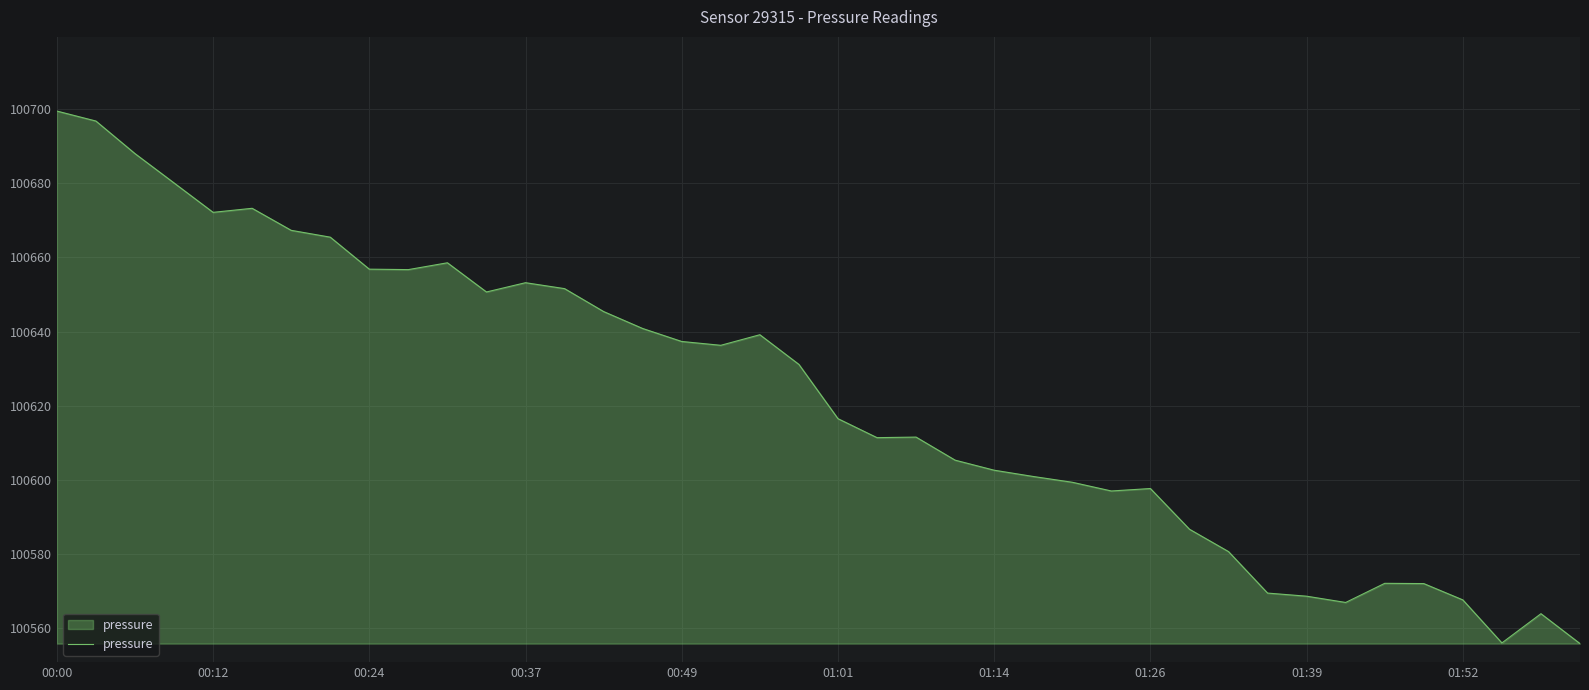

What is the minimum value shown in the chart?

100555.9